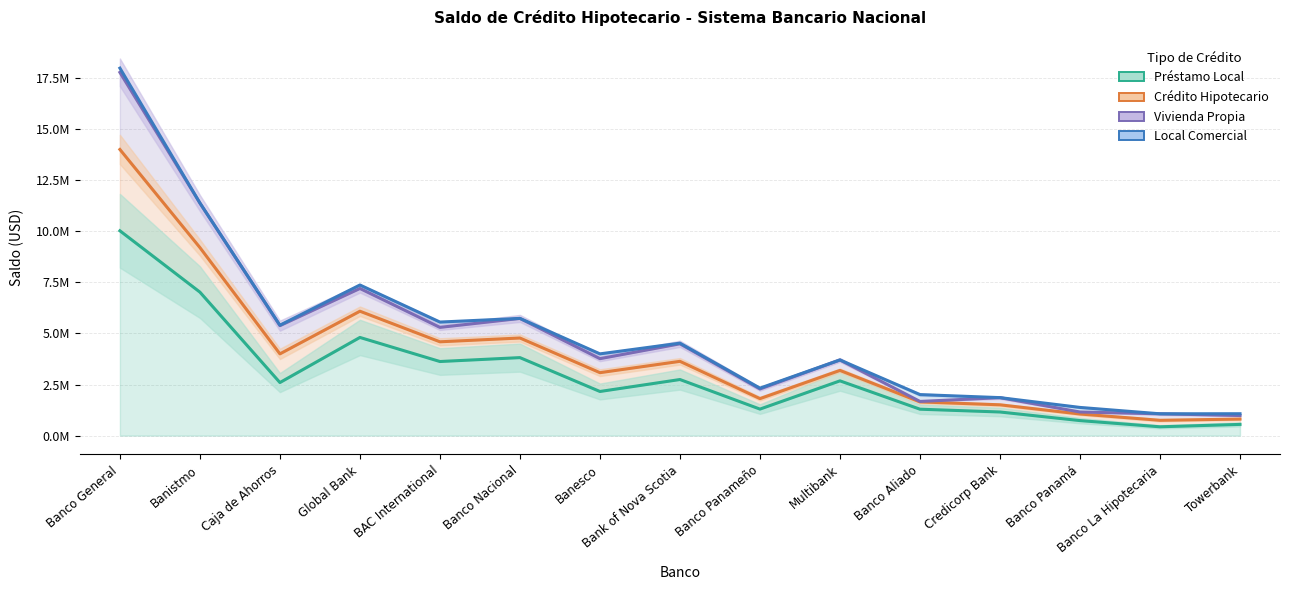

Where does the Crédito Hipotecario series first go above 3191407?

Banco General